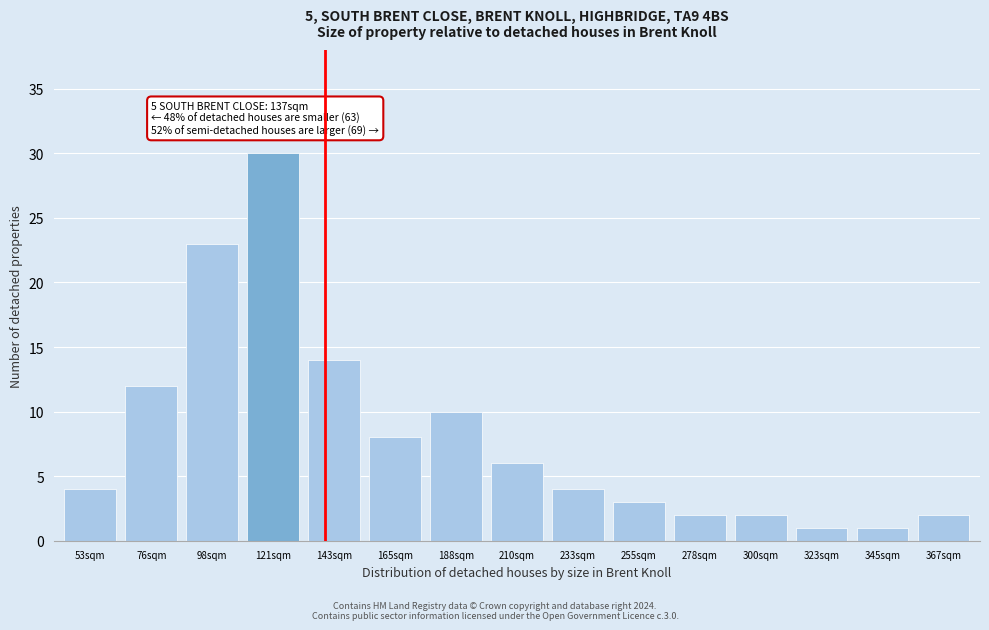

Reading left to right, transcribe all the data shown in this chart.

4	12	23	30	14	8	10	6	4	3	2	2	1	1	2